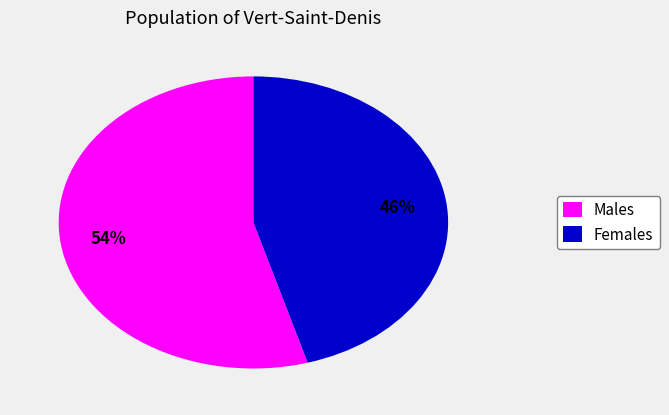

Does any single category account for the majority?

Yes